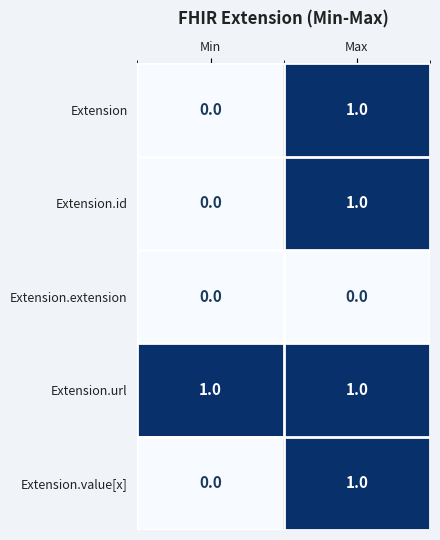

What is the spread (max minus min) of values at Max?

1